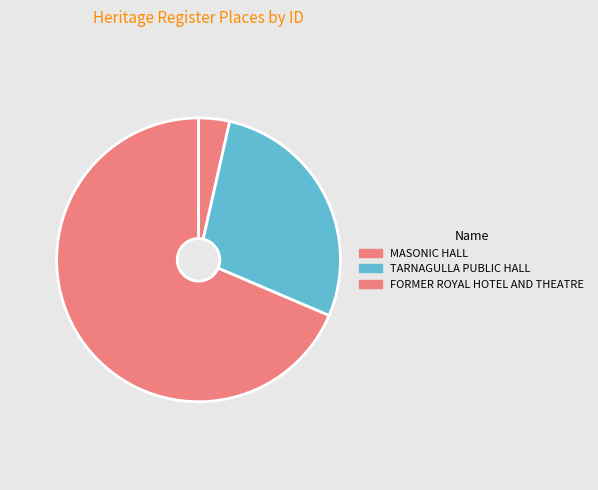

What is the change in value from TARNAGULLA PUBLIC HALL to FORMER ROYAL HOTEL AND THEATRE?

+1672